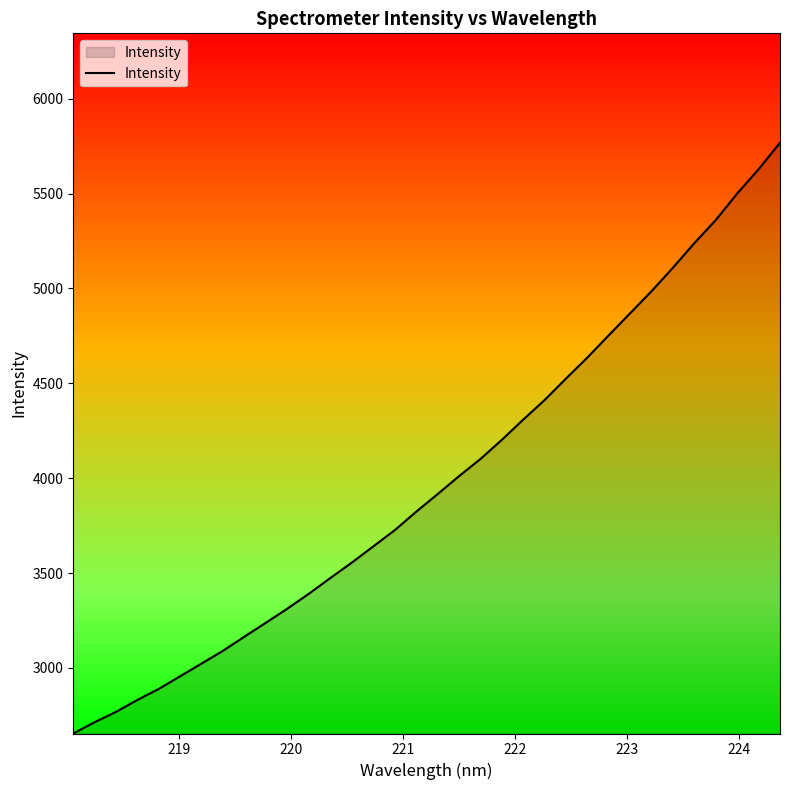

What is the smallest value displayed?

2654.2